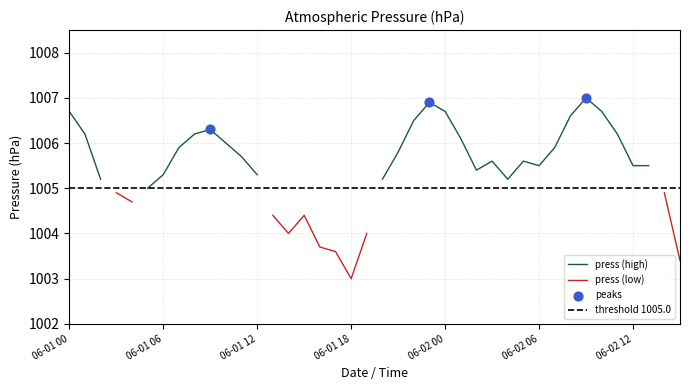

What is the change in value from 06-01 20 to 06-02 09?

+1.8